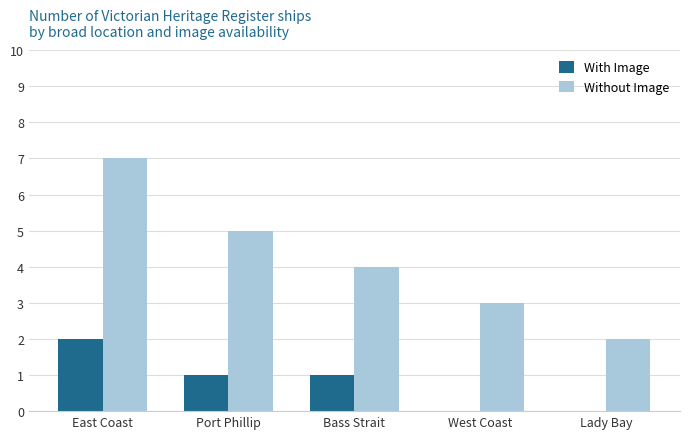

How many distinct data groups are displayed?

2